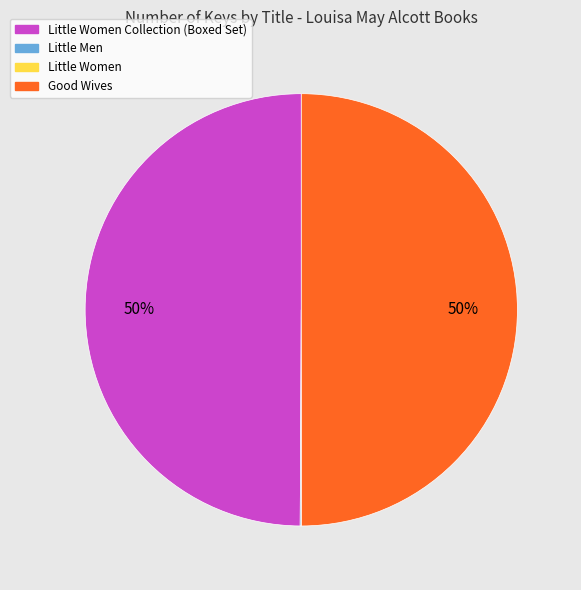

To the nearest percent, what is the difference between the largest and smallest slice percentages?

50%